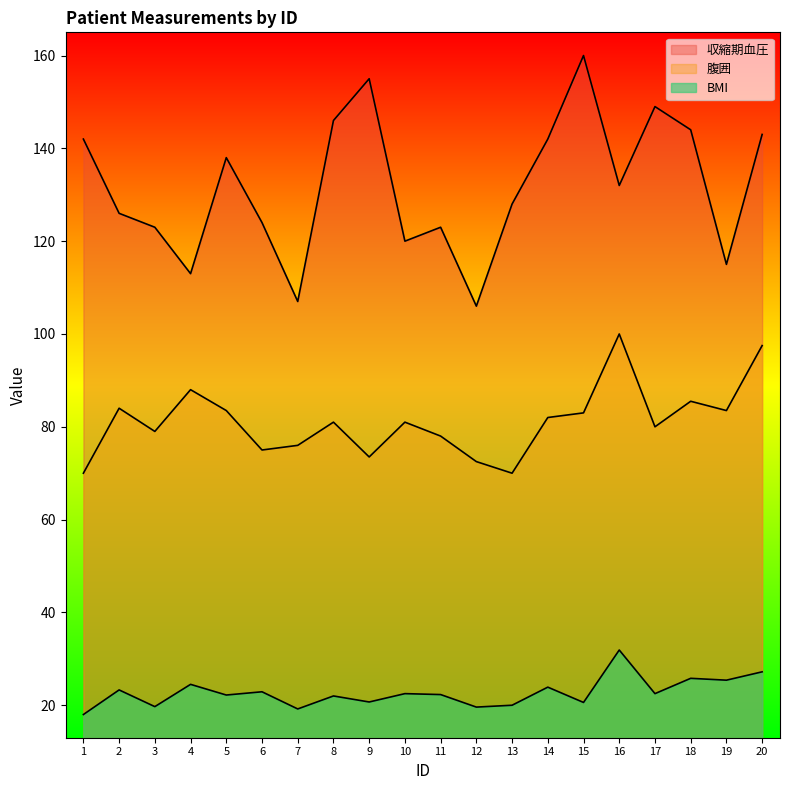

Does the chart display data point markers on the line(s)?

No